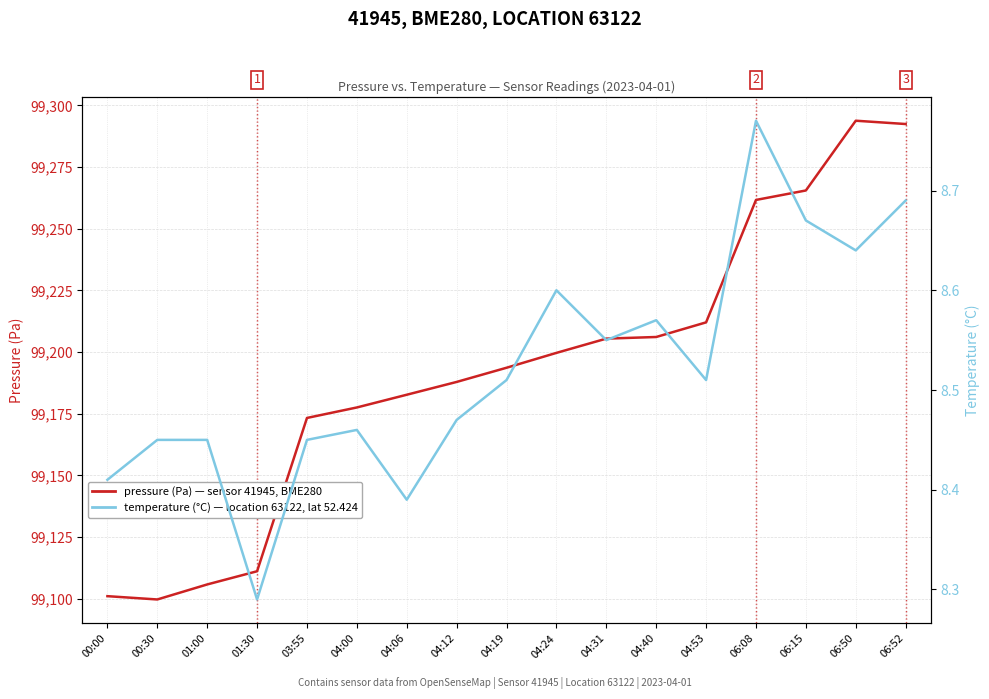

True or false: pressure (Pa) and temperature (°C) intersect in this chart.

False